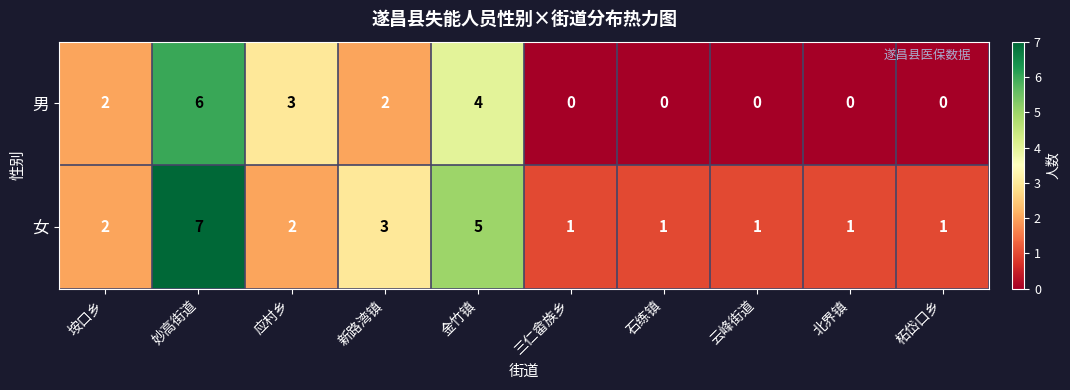

What is the total value across all series at 石练镇?

1